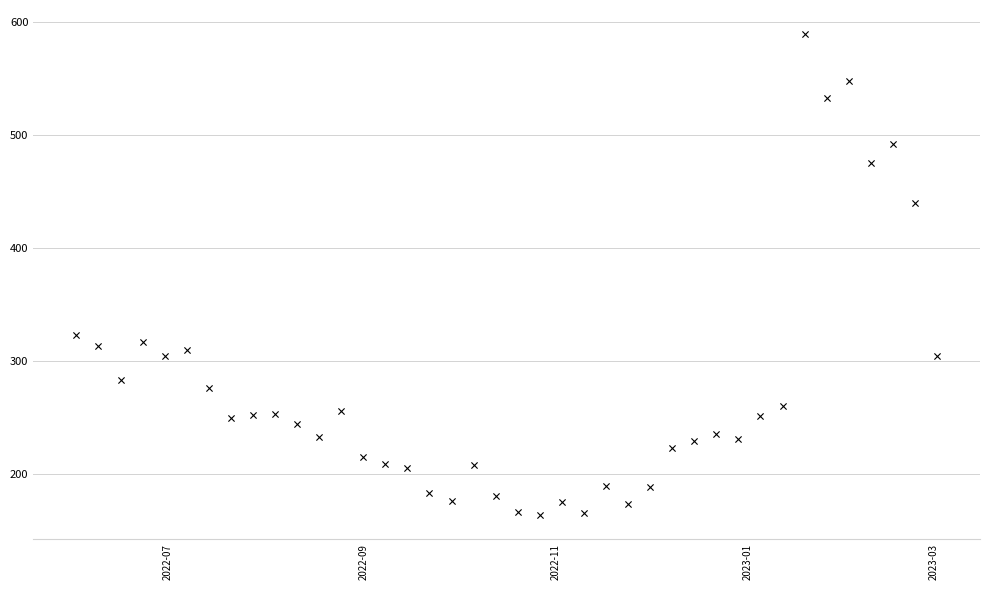

What Y value in the scatter plot is closest to 376?

323.2